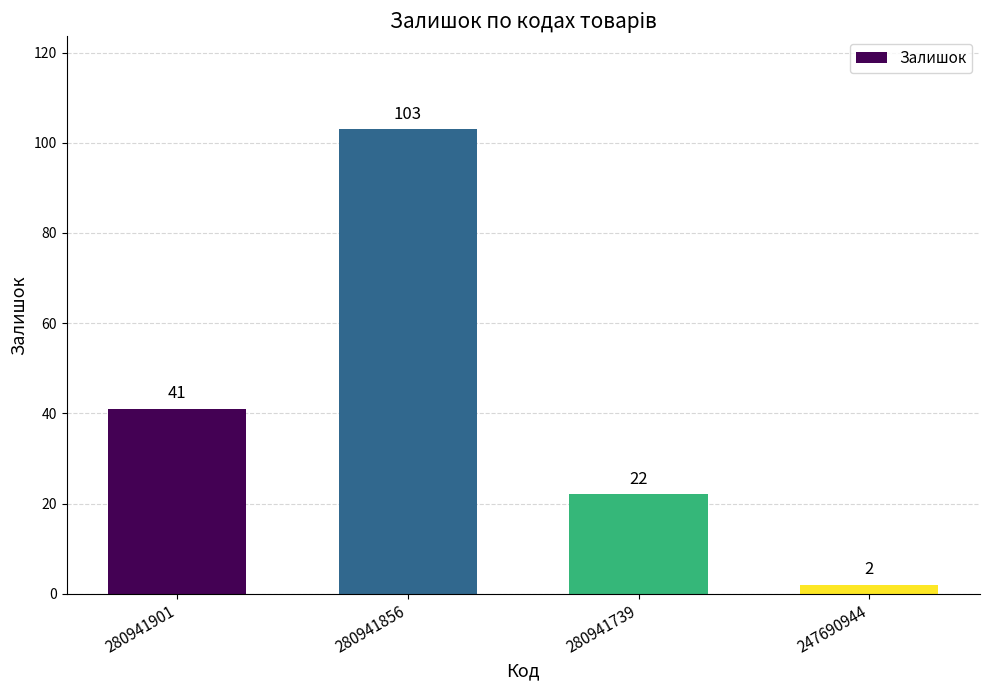

How many categories are shown in the chart?

4